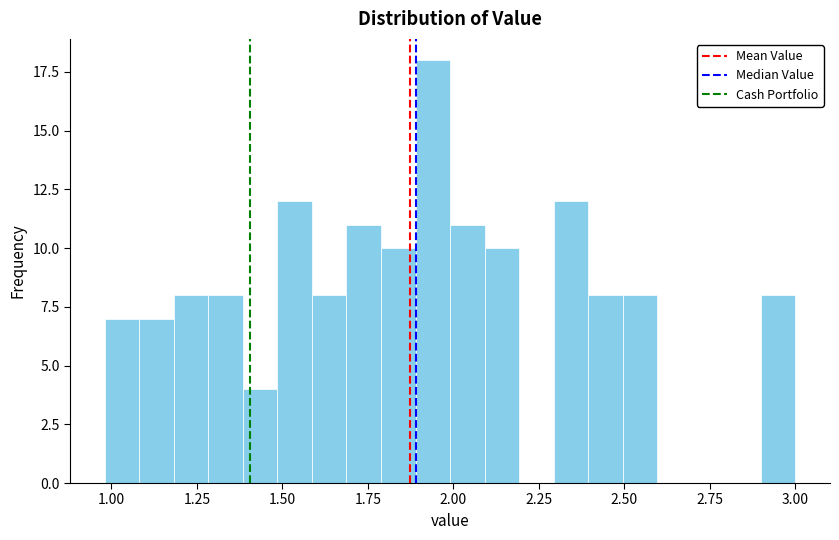

Read against the x-axis, roughly where is the centre of the tallest bar?

1.95